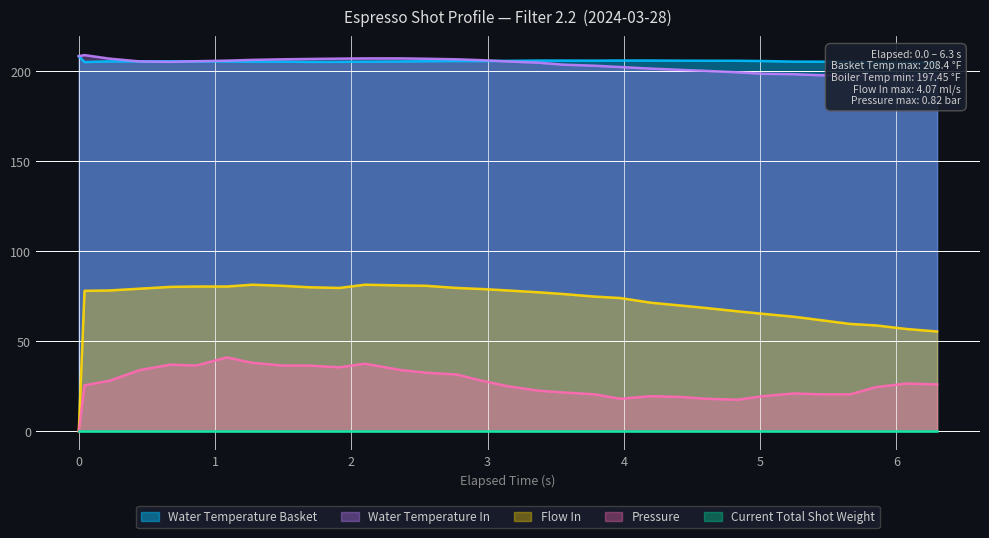

Which series has the largest range (max minus min)?

flow_in